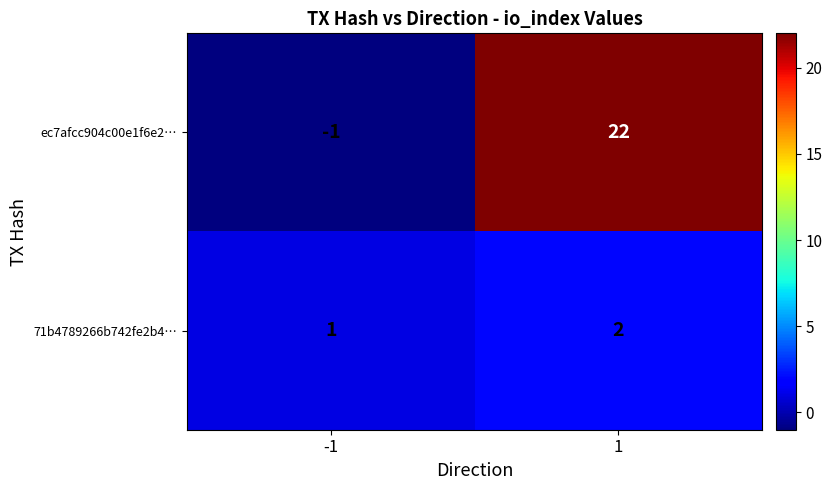

How many data points does each series have?

2